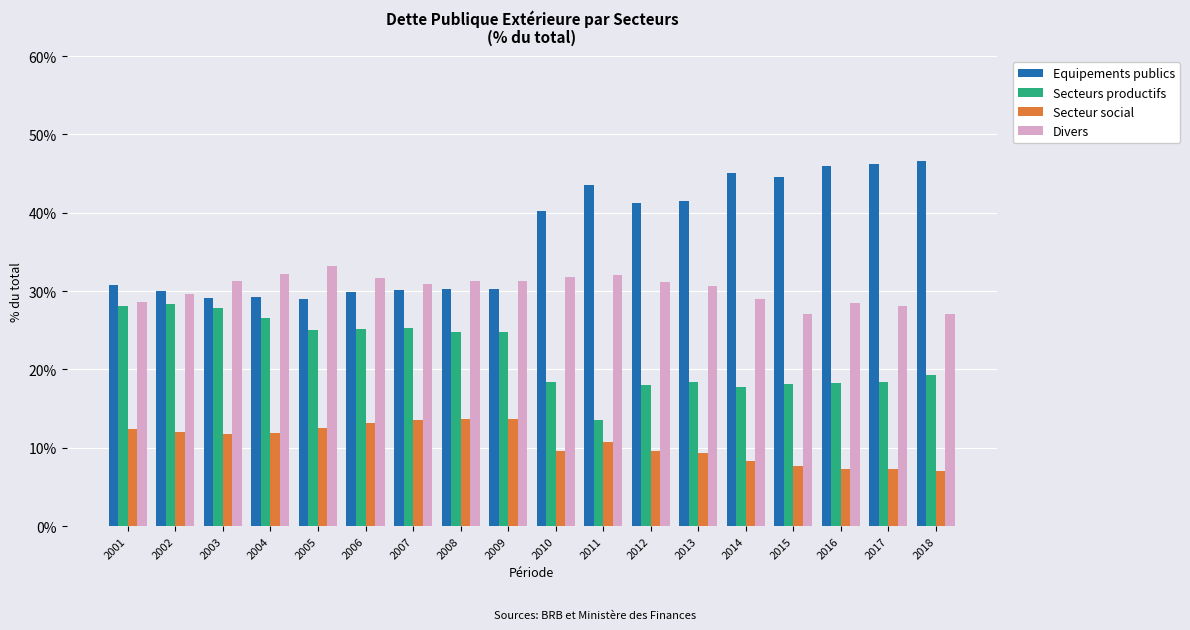

The value of Secteur social at 2013 is 9.4. True or false?

True